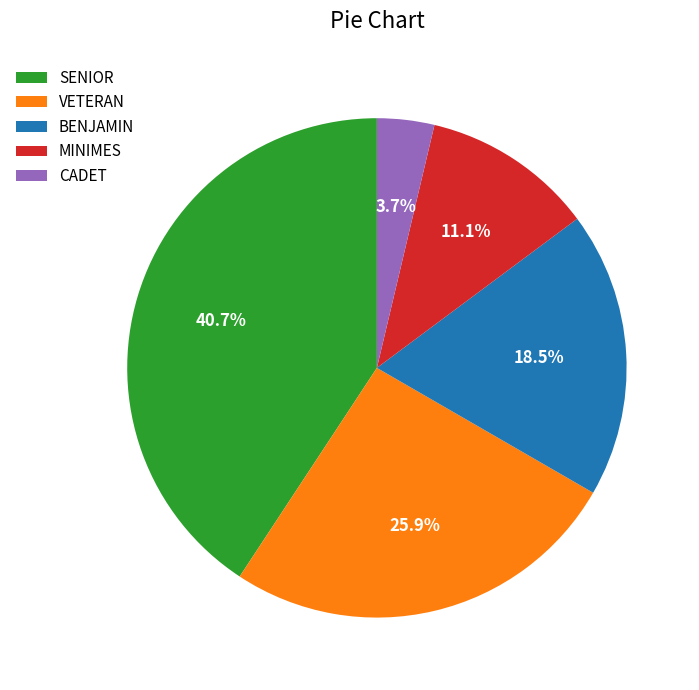

Between CADET and MINIMES, which is larger?

MINIMES